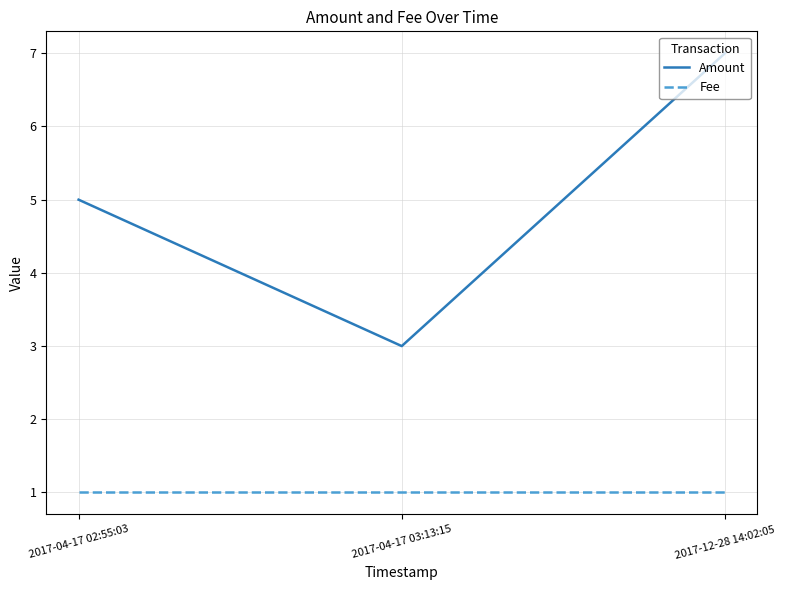

How many lines are shown in the chart?

2